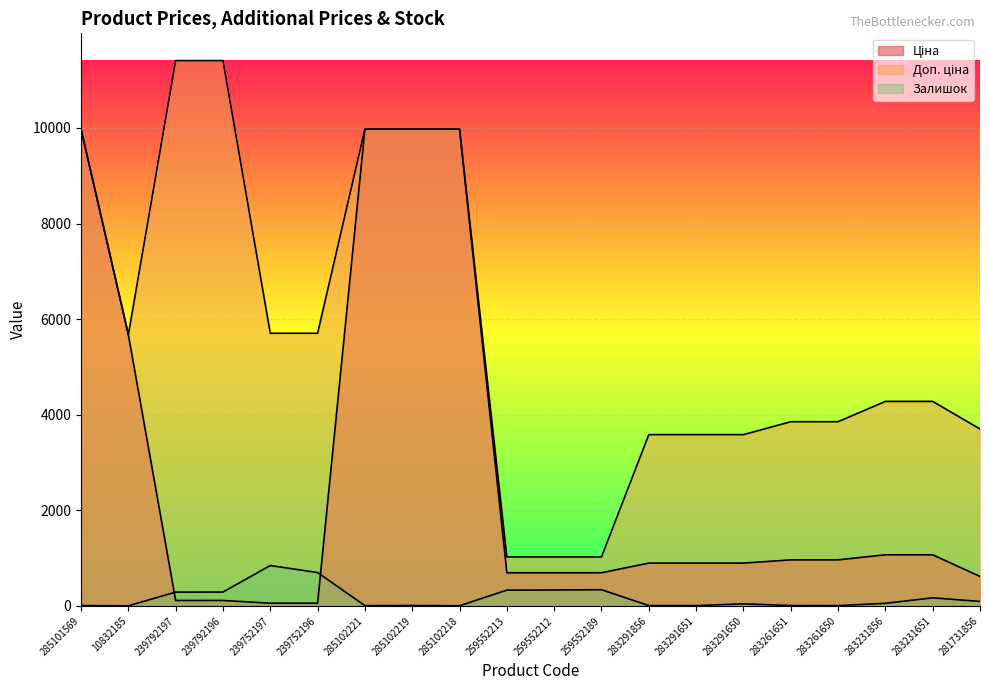

What is the highest value of the Ціна series?

9975.0